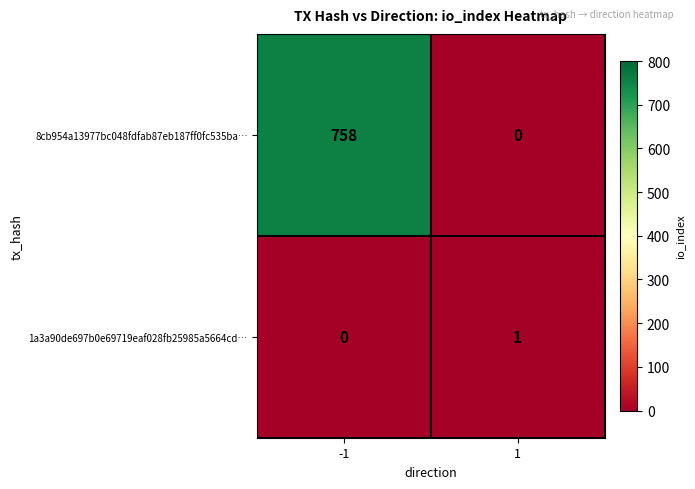

Which series changed the most between -1 and 1?

8cb954a13977bc048fdfab87eb187ff0fc535ba…